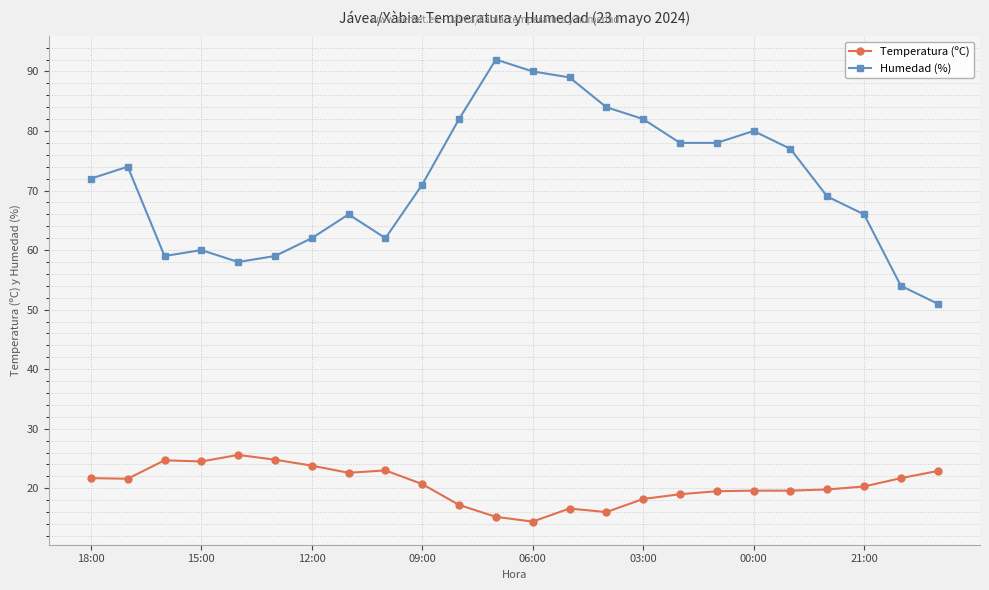

Rank the series by their average value, from highest to lowest.

Humedad (%), Temperatura (ºC)